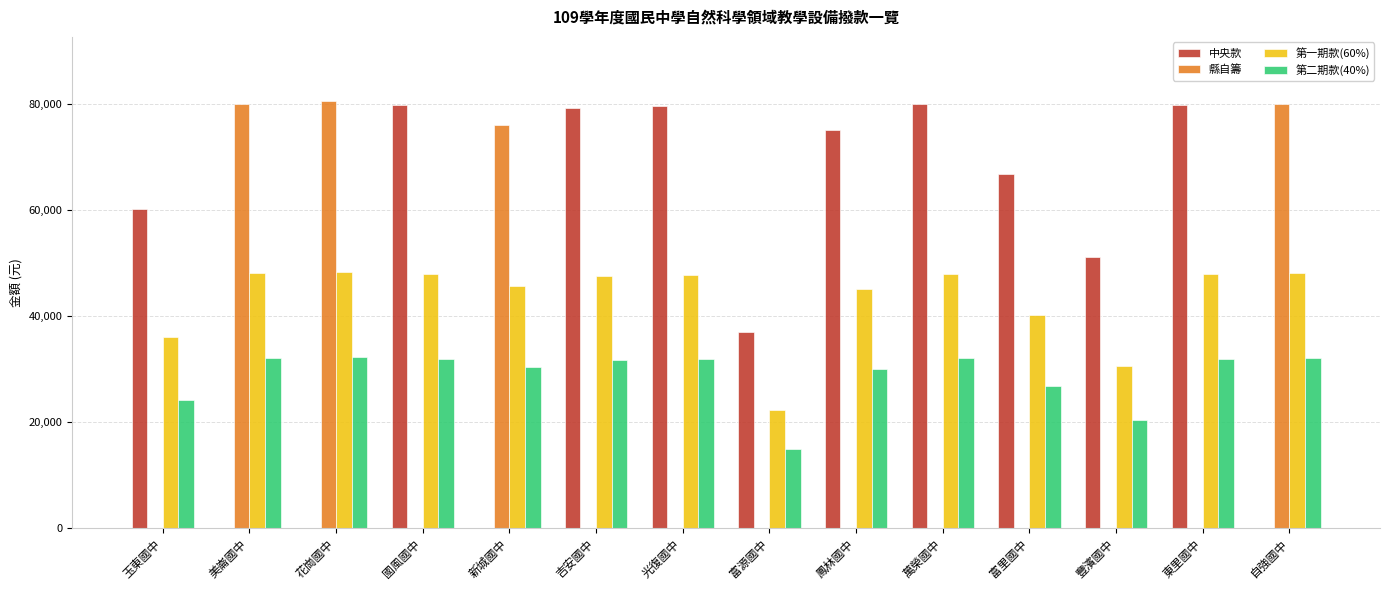

Which series has the widest spread of values?

縣自籌